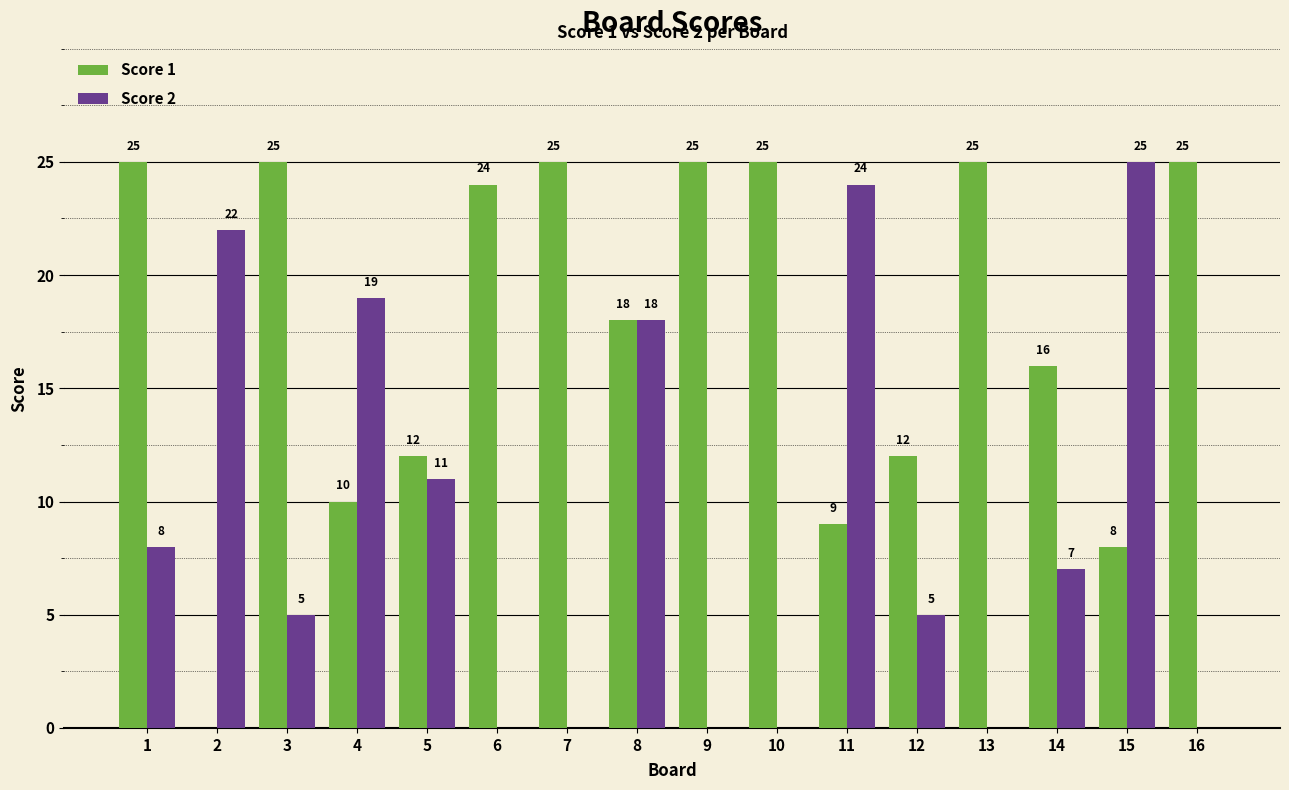

What is the difference between the Score 1 values at 4 and 11?

1